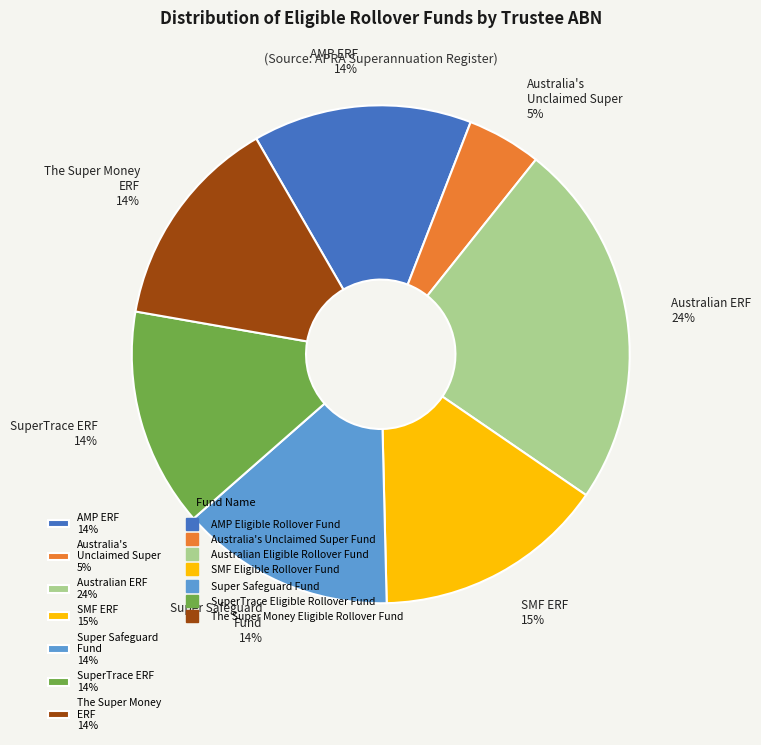

Which has a higher value, Australian ERF 24% or AMP ERF 14%?

Australian ERF 24%